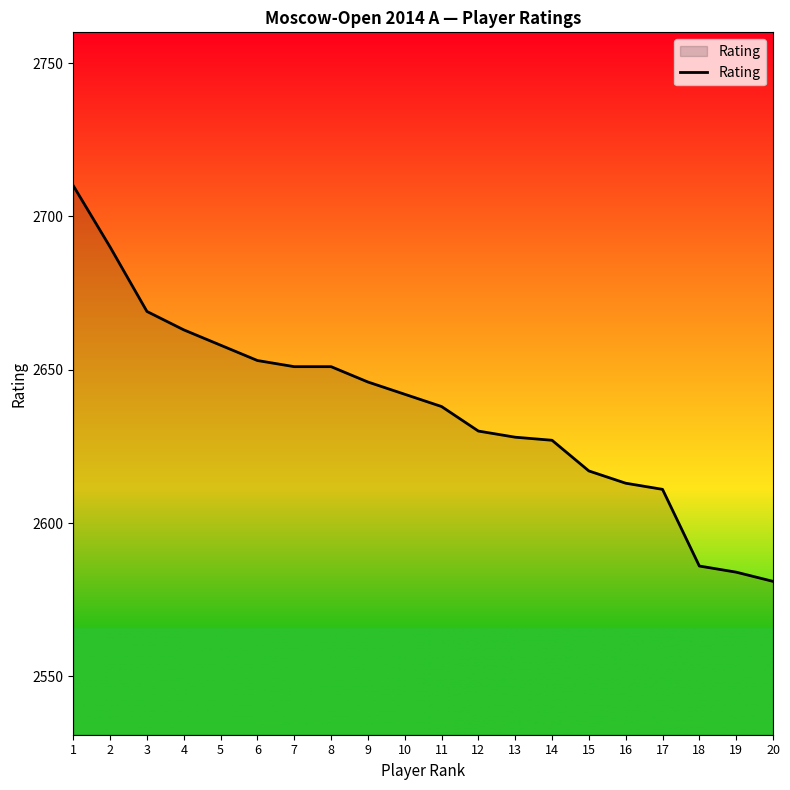

At which label is the value closest to 2645?

9